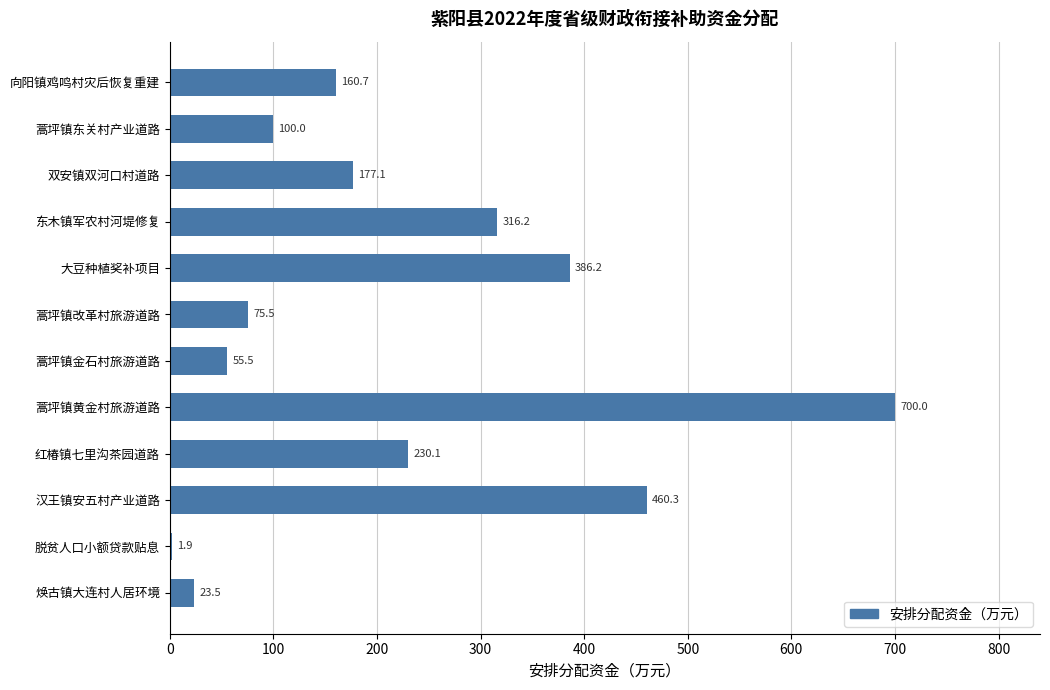

What is the approximate value at 脱贫人口小额贷款贴息?

1.9